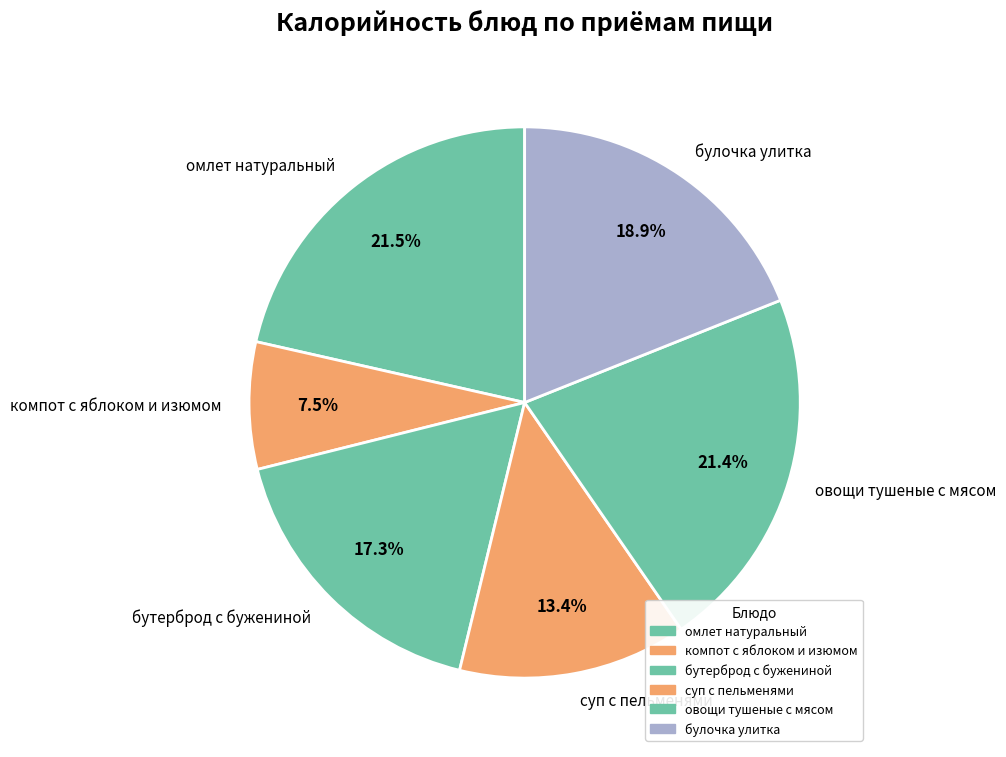

Count the number of slices in the pie.

6